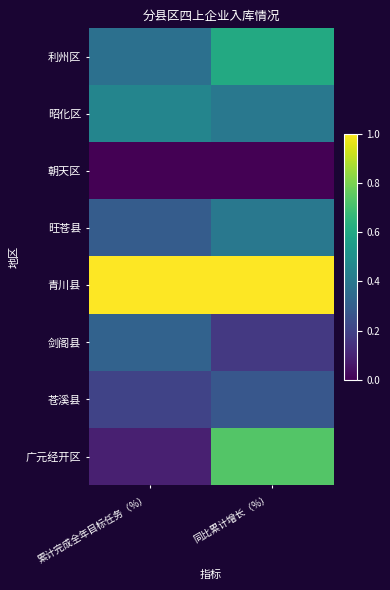

Rank the series at 同比累计增长（%） from highest to lowest value.

青川县, 广元经开区, 利州区, 昭化区, 旺苍县, 苍溪县, 剑阁县, 朝天区